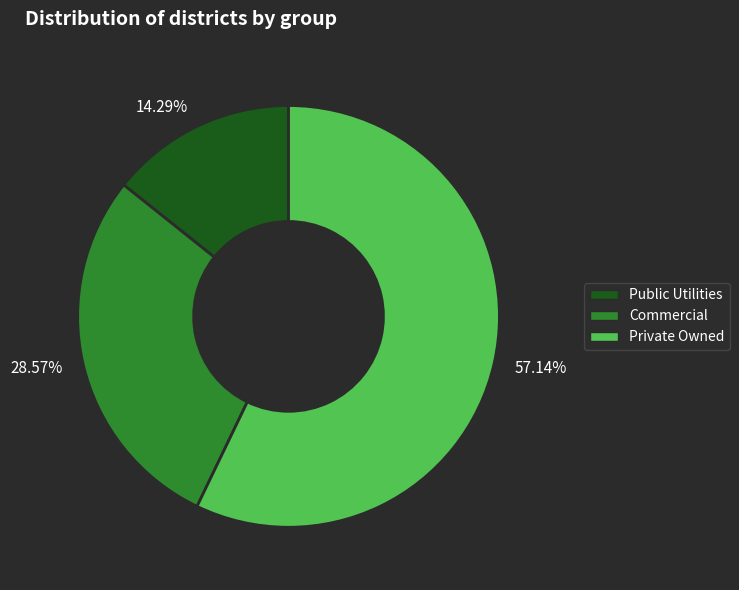

To the nearest percent, what is the difference between the largest and smallest slice percentages?

43%